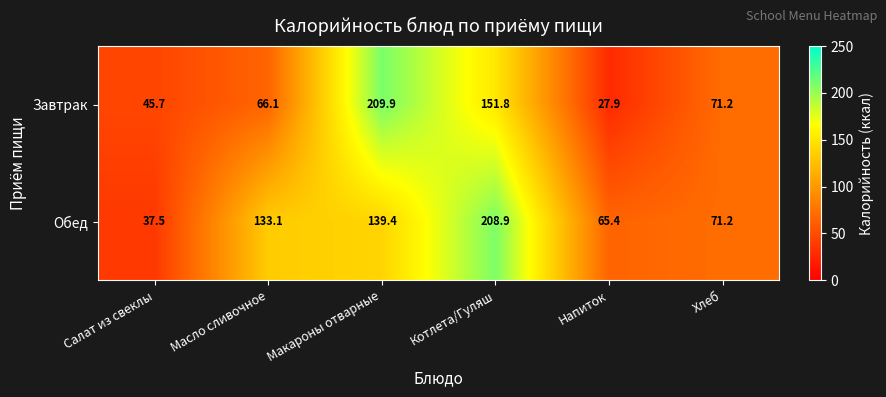

The Завтрак series shows 45.7 at Салат из свеклы. True or false?

True